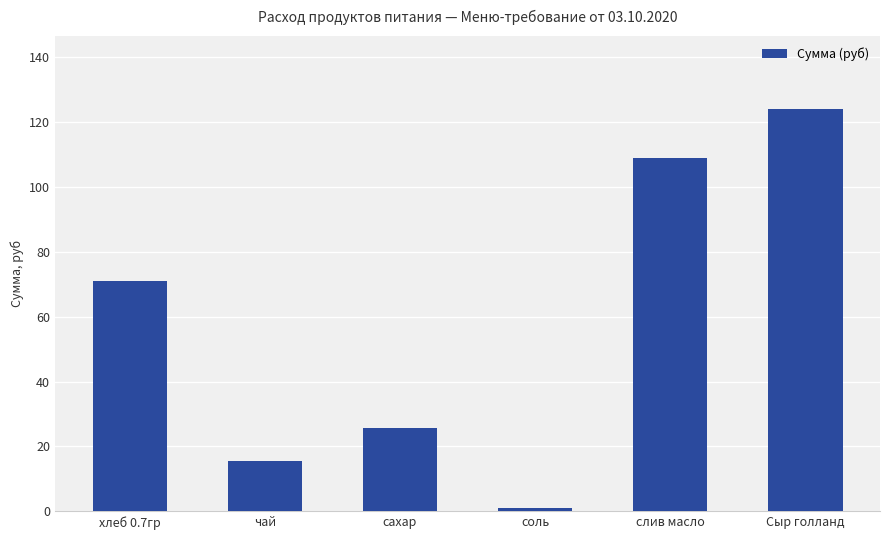

Rank the categories by value from highest to lowest.

Сыр голланд, слив масло, хлеб 0.7гр, сахар, чай, соль